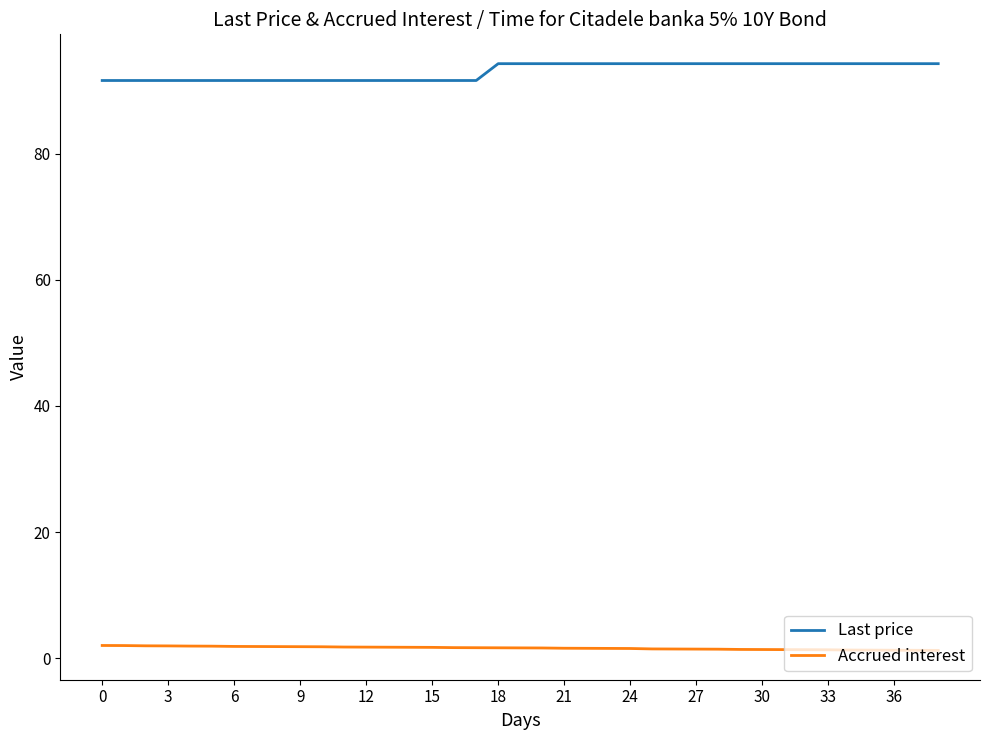

What is the lowest value of the Last price series?

91.6